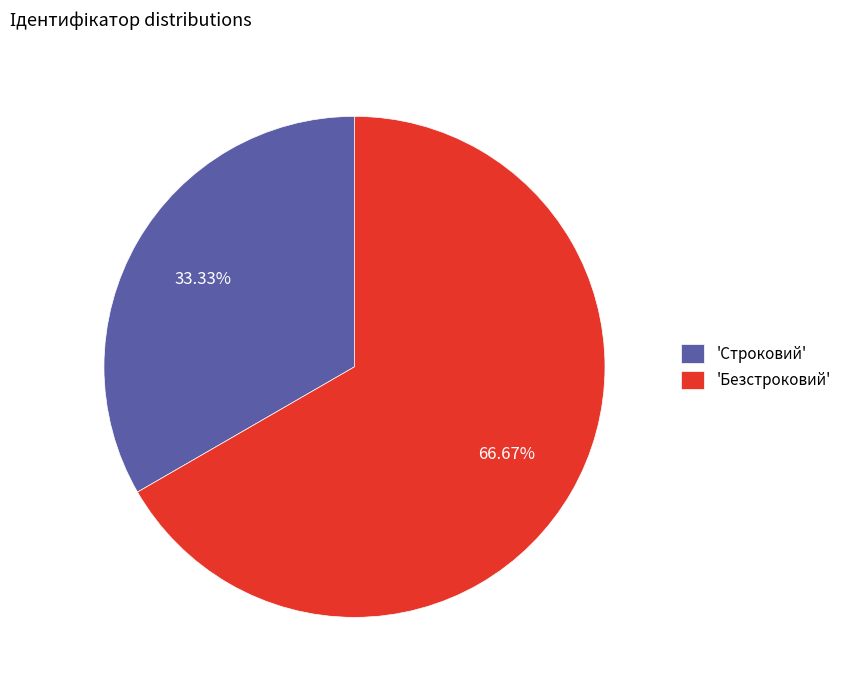

Which has a higher value, 'Строковий' or 'Безстроковий'?

'Безстроковий'